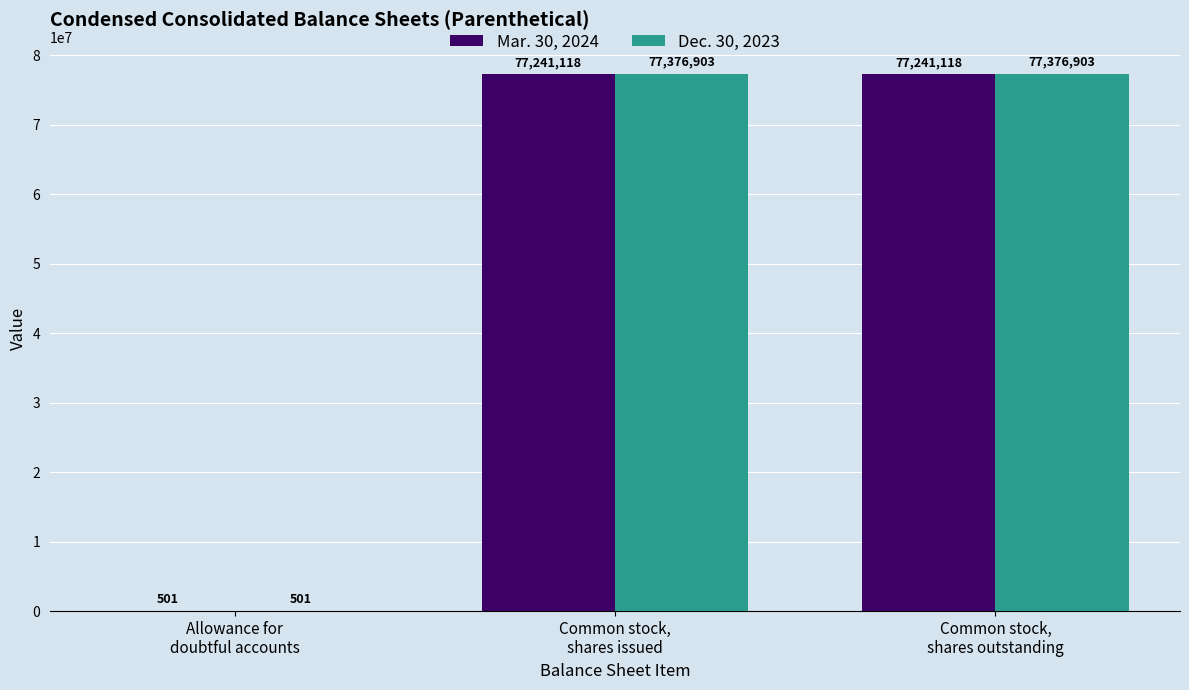

The Dec. 30, 2023 series shows 36411204 at Common stock,
shares issued. True or false?

False